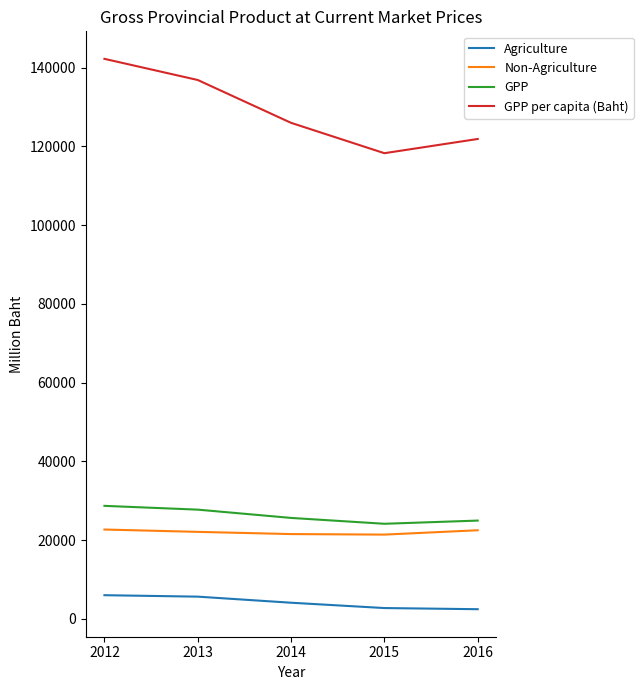

Between 2013 and 2016, which series saw the biggest shift?

GPP per capita (Baht)